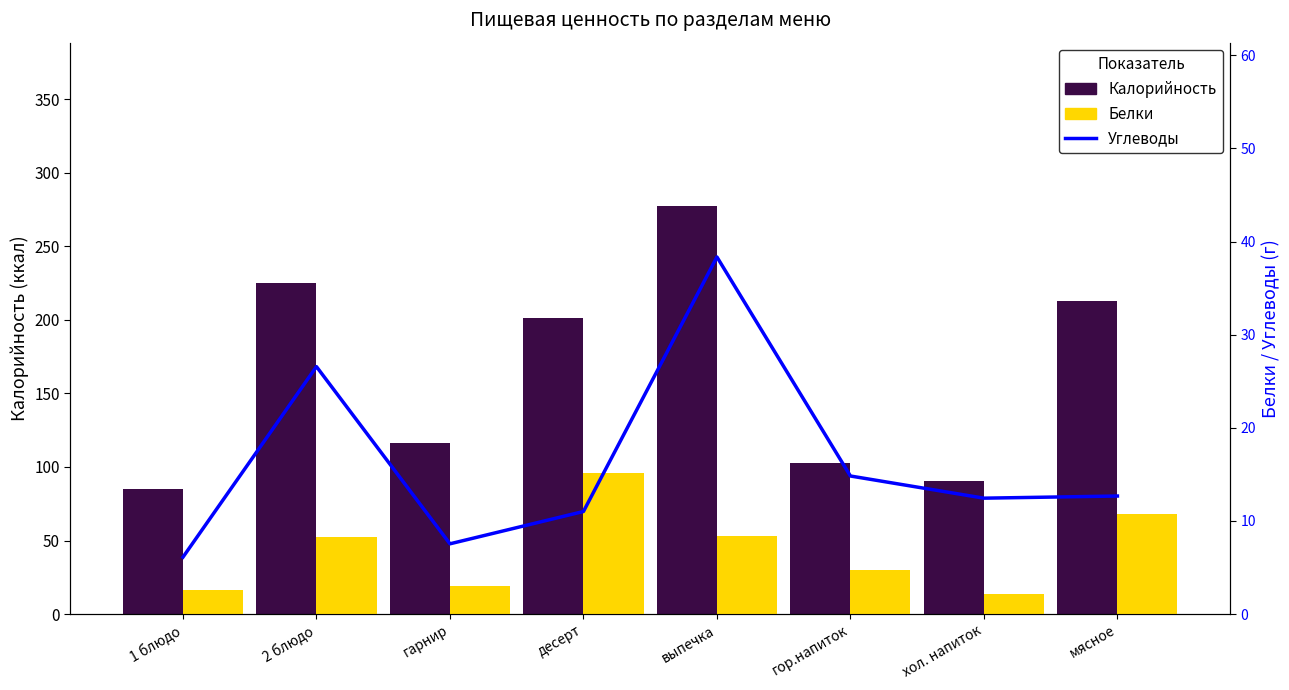

Where does the Углеводы series first go above 12?

2 блюдо